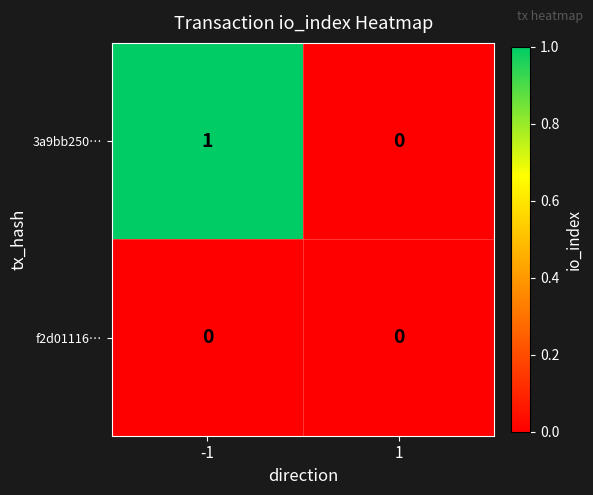

Reading right to left, what are all the values shown in this chart?

3a9bb250…: 1=0	-1=1
f2d01116…: 1=0	-1=0